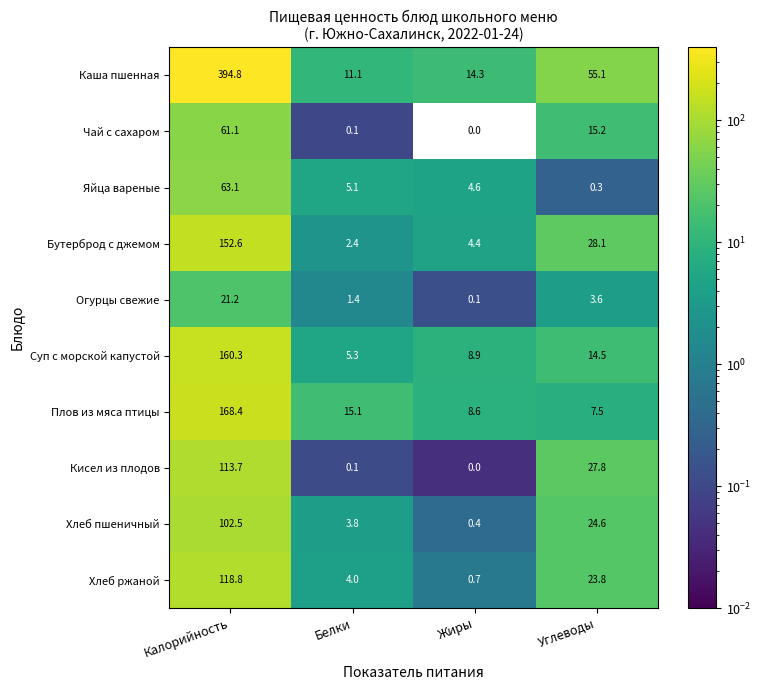

The Бутерброд с джемом series shows 152.6 at Калорийность. True or false?

True